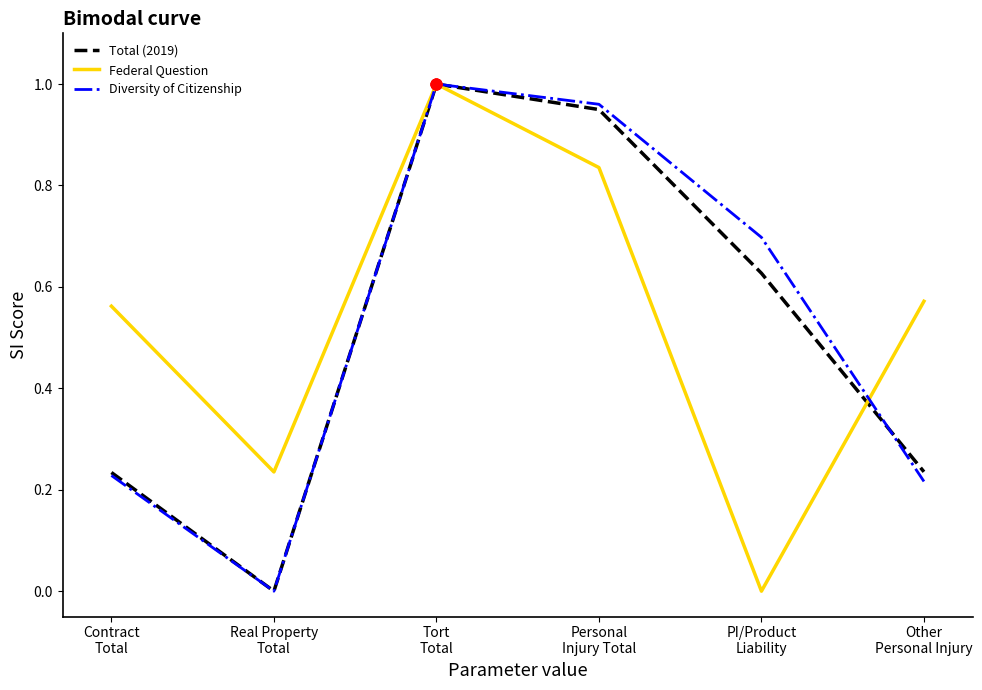

Which series has the largest total across all categories?

Federal Question